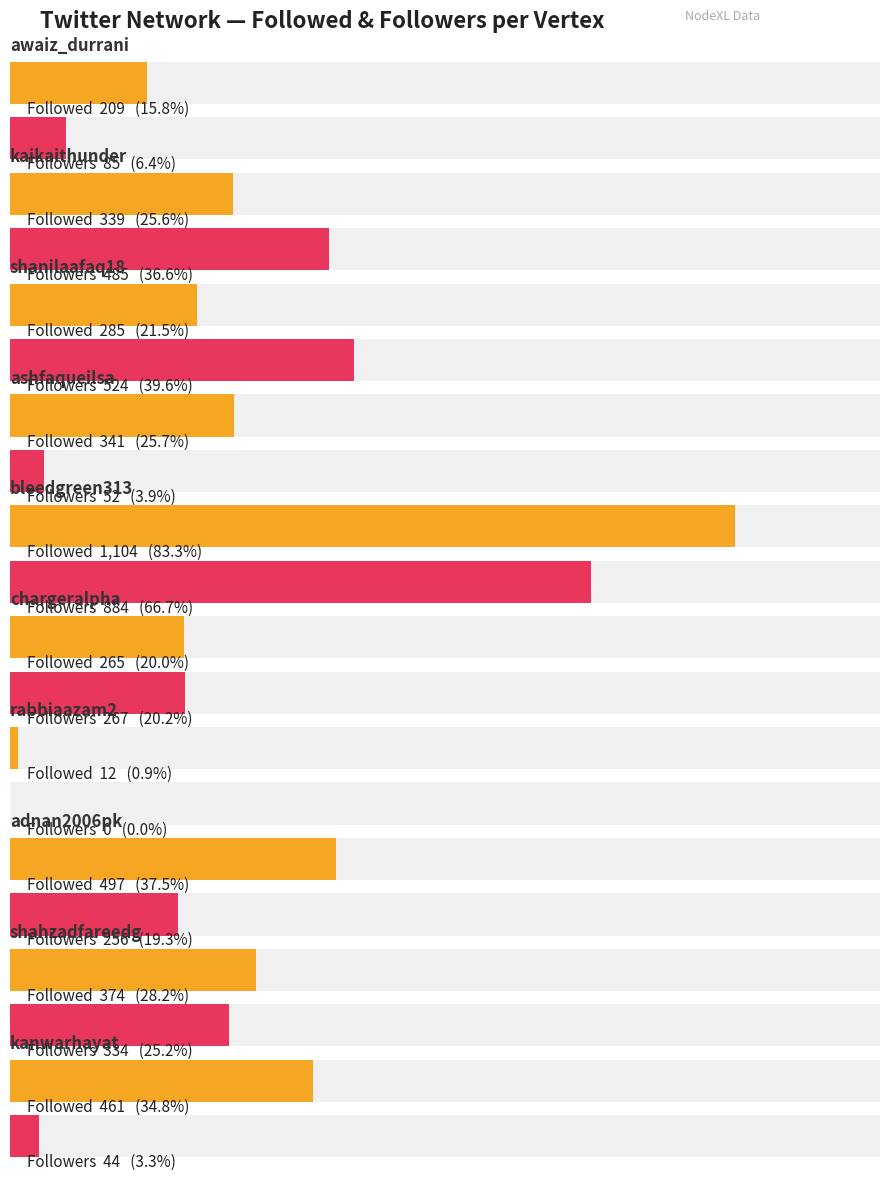

What is the difference between the Followed values at shanilaafaq18 and kaikaithunder?

54